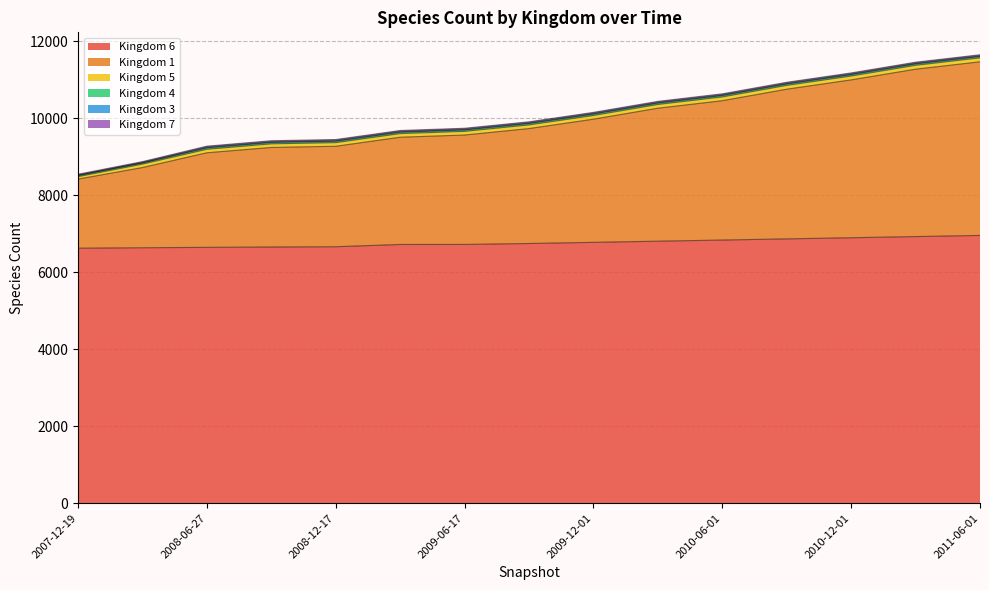

How many lines are shown in the chart?

6